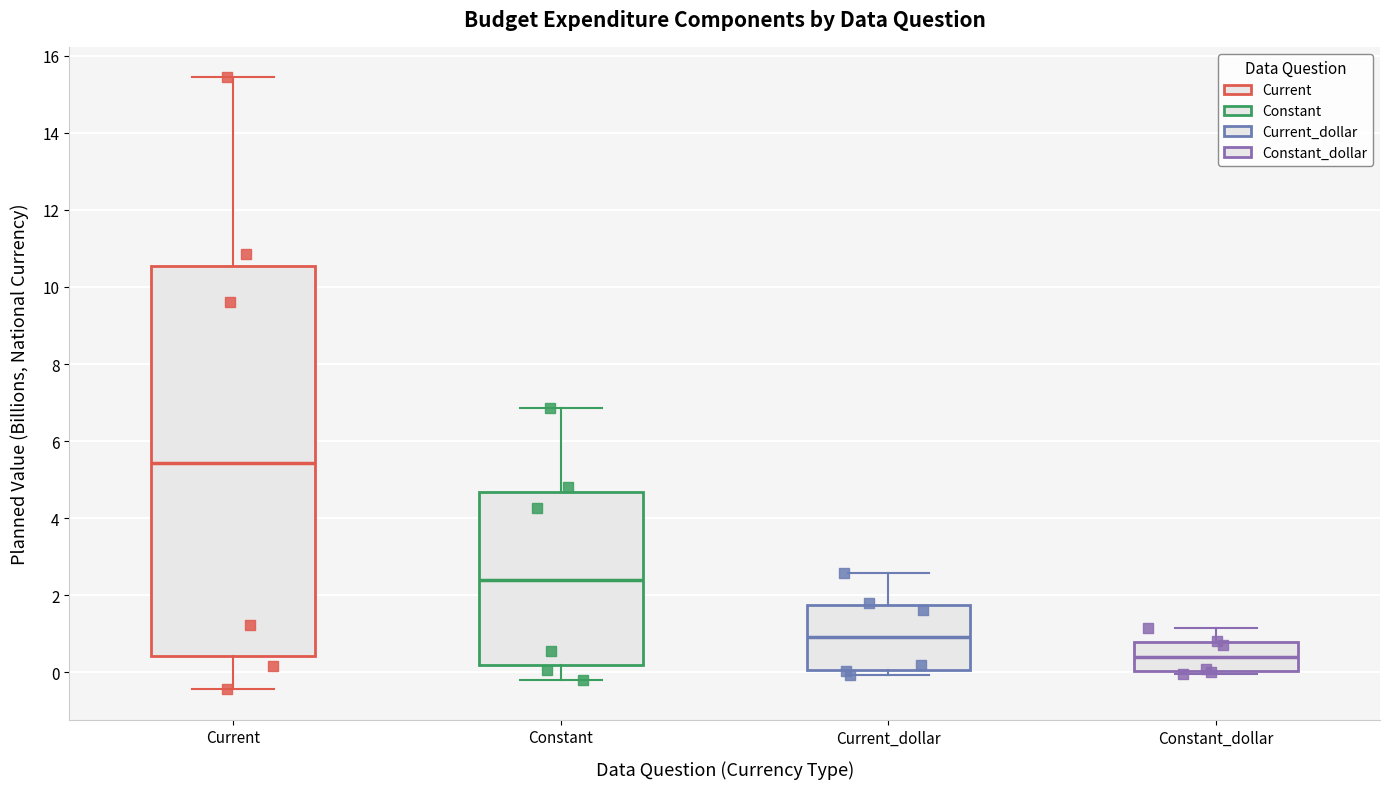

Comparing the boxes themselves (not the whiskers), which one is the tallest?

Current